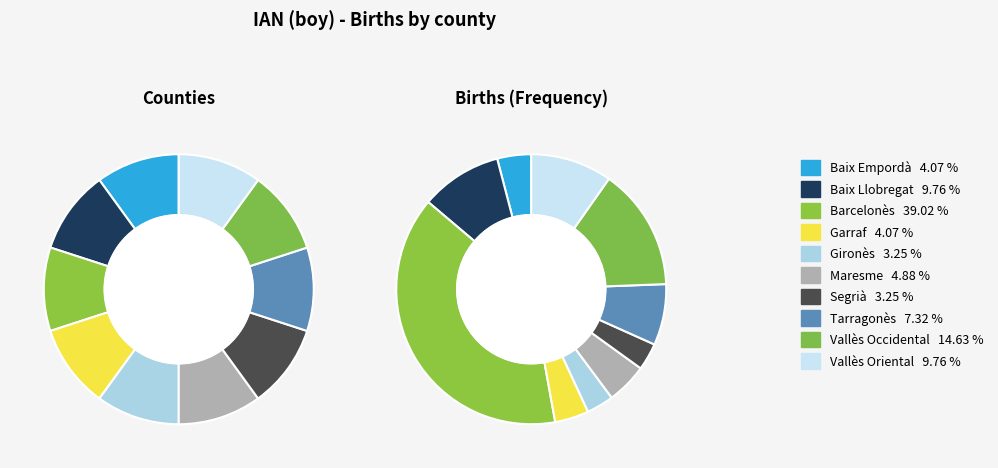

Which category has the smallest portion of the pie?

Gironès